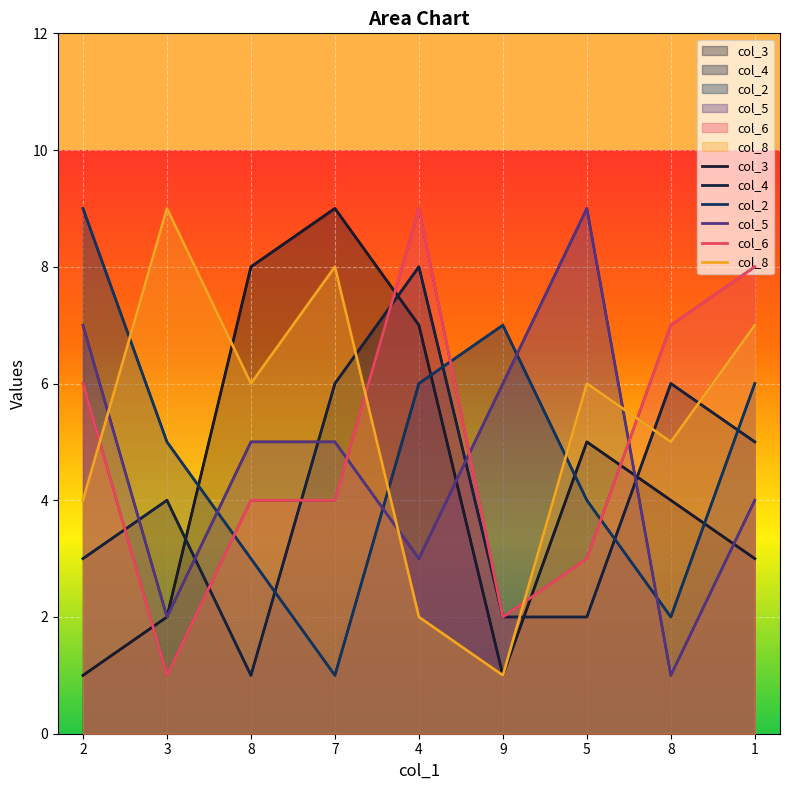

List the labels in order of col_4 value, smallest first.

8, 9, 5, 2, 3, 1, 7, 8, 4